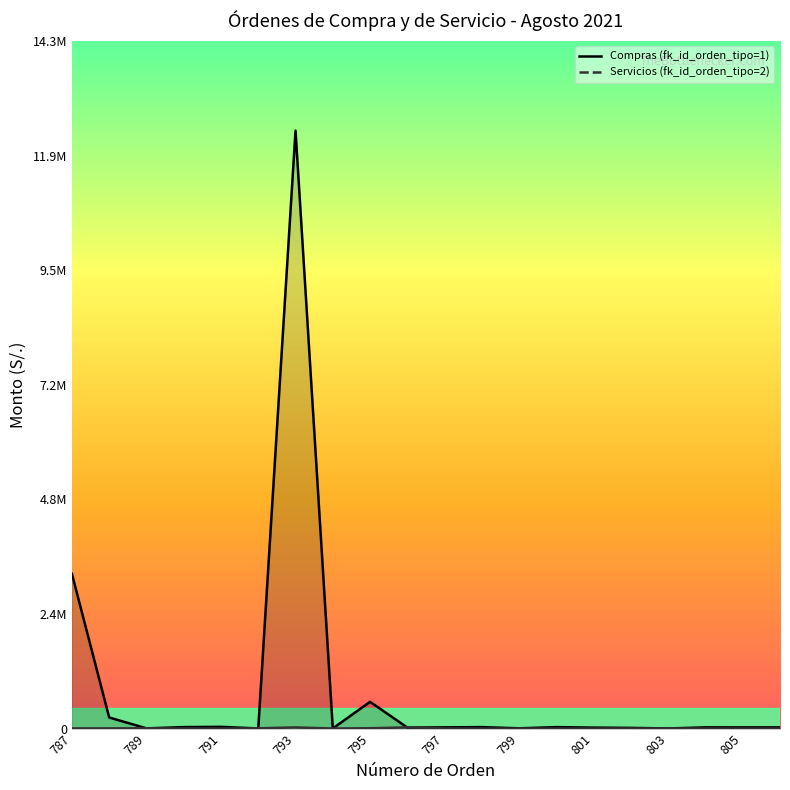

At which category does Servicios (fk_id_orden_tipo=2) (line) reach its first local peak?

789